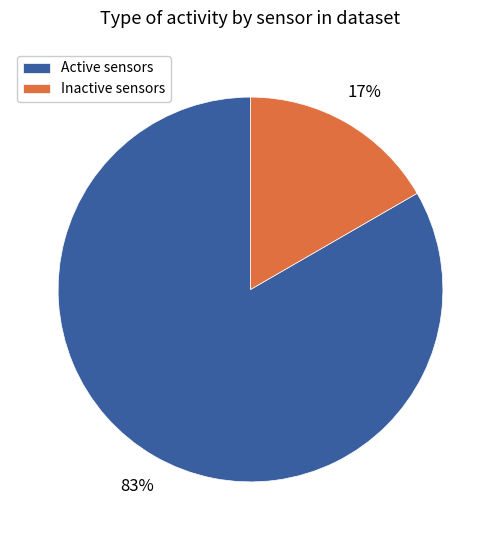

Rank the categories by value from highest to lowest.

Active sensors, Inactive sensors